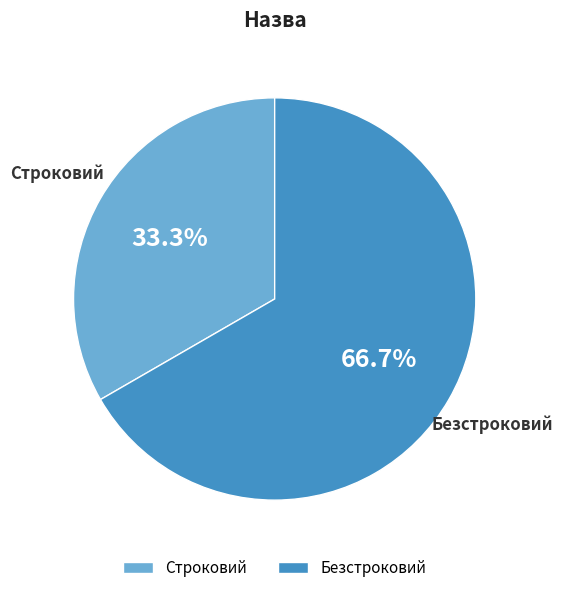

How many slices are in this pie chart?

2